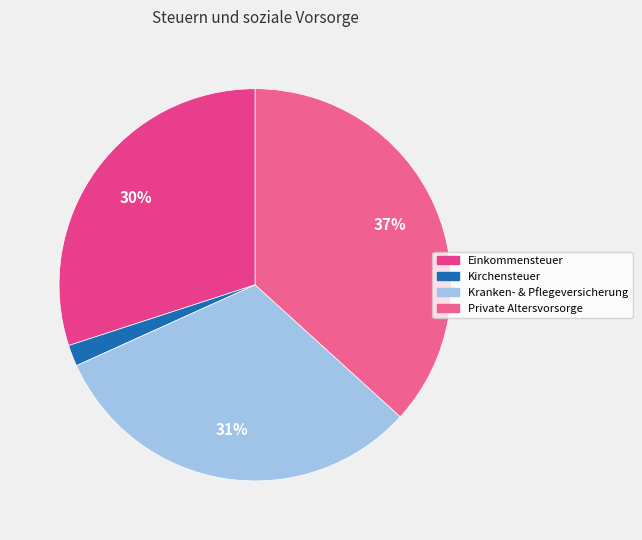

What is the largest slice in the pie chart?

Private Altersvorsorge